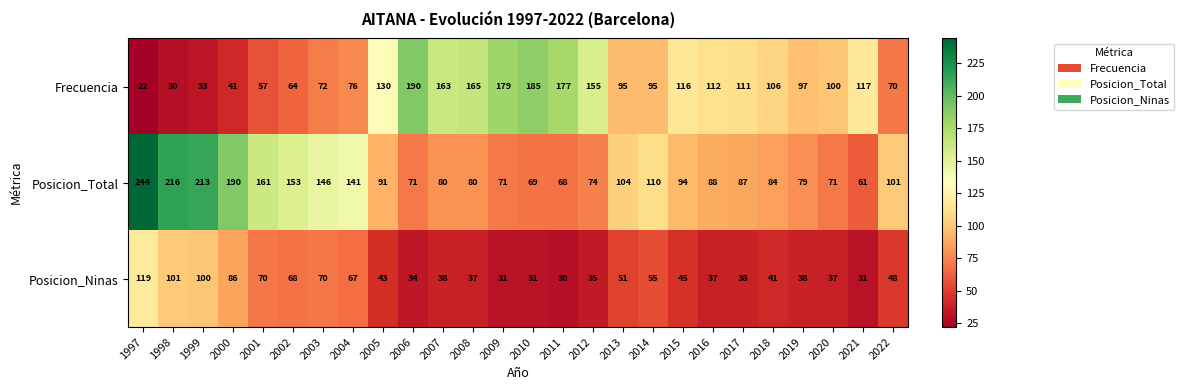

What is the smallest value displayed?

22